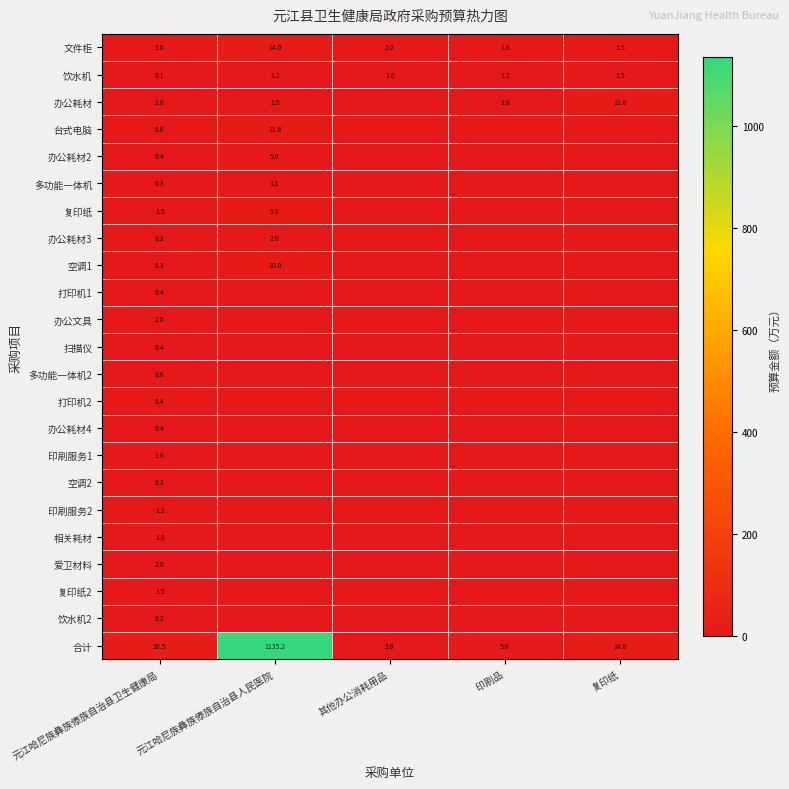

What is the average value of the 饮水机 series?

1.0